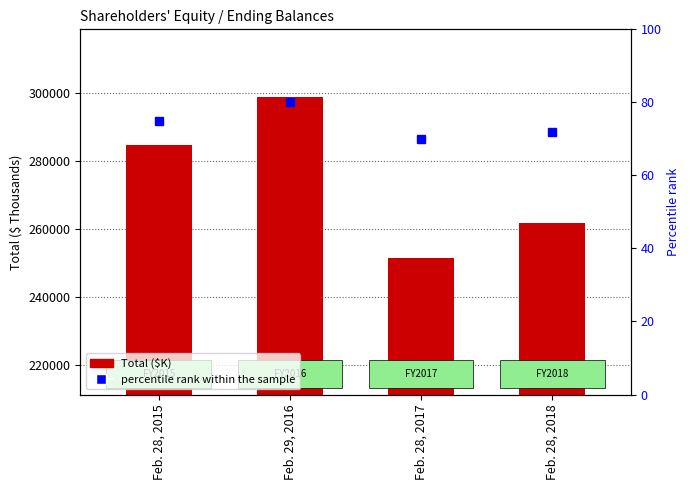

How many values are between 261704 and 298546?

3